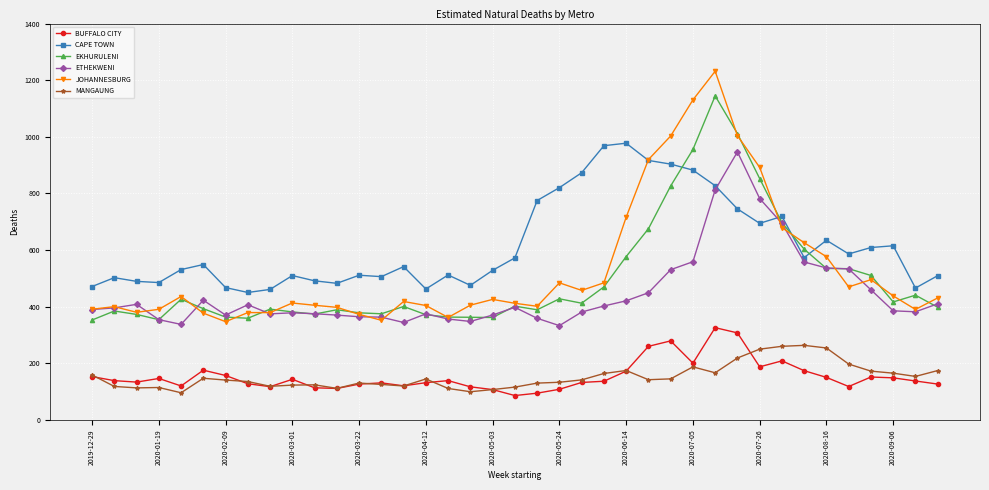

What is the average value of the JOHANNESBURG series?

530.3